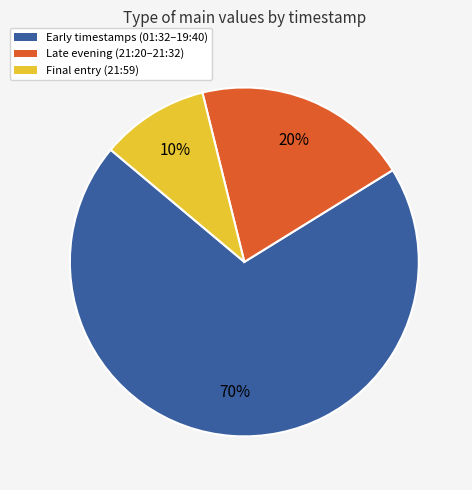

What is the ratio of the value at Early timestamps (01:32–19:40) to the value at Final entry (21:59)?

7.0